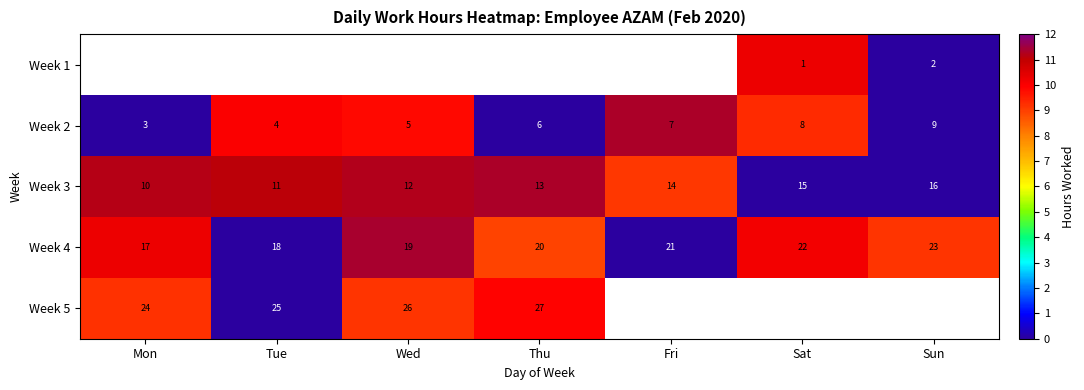

Where is Week 2 nearest to the value 6?

Thu